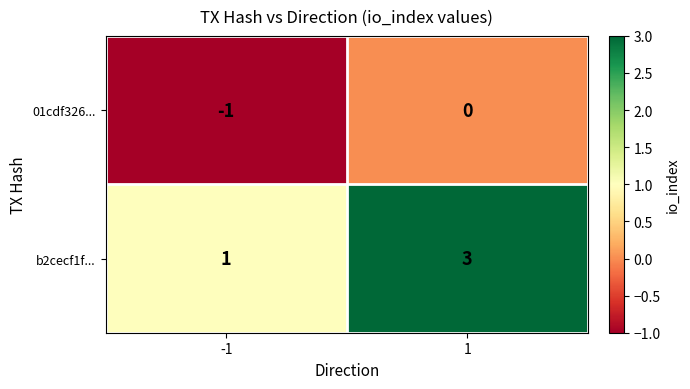

The b2cecf1f... series shows 1 at -1. True or false?

True